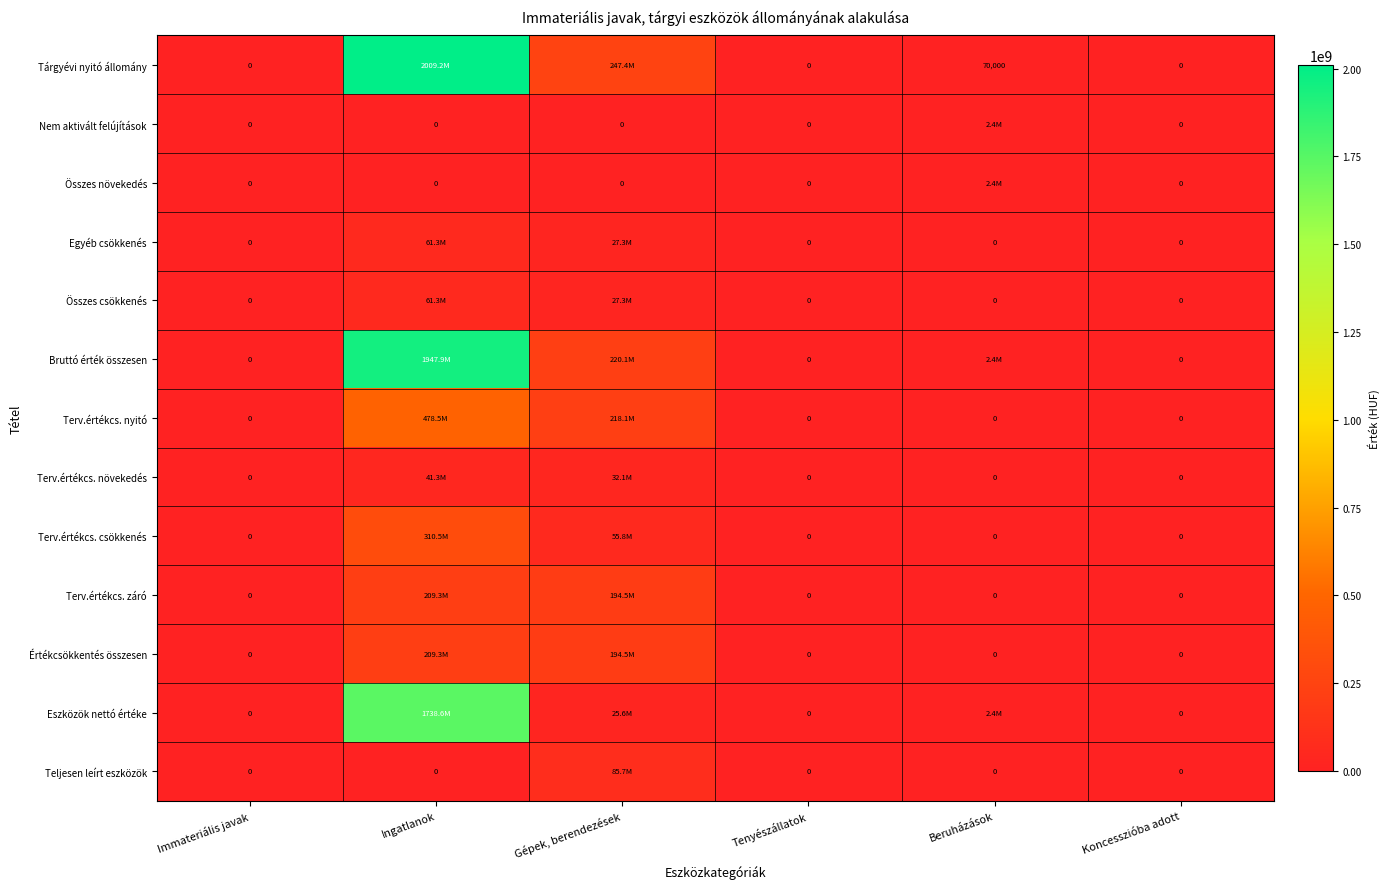

How many series are shown in this chart?

13